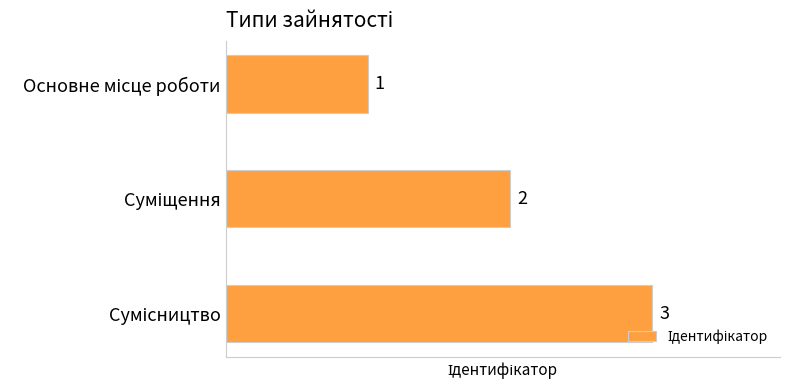

What is the value of the 2nd bar from the top?

2